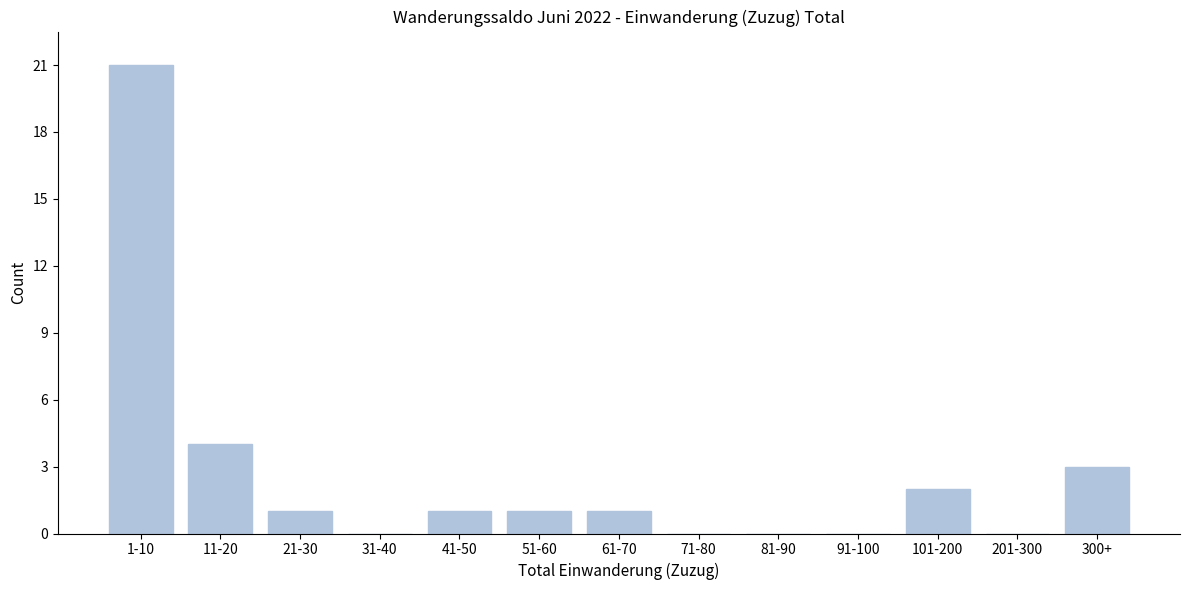

Reading left to right, extract all data points from this chart.

1-10=21	11-20=4	21-30=1	31-40=0	41-50=1	51-60=1	61-70=1	71-80=0	81-90=0	91-100=0	101-200=2	201-300=0	300+=3